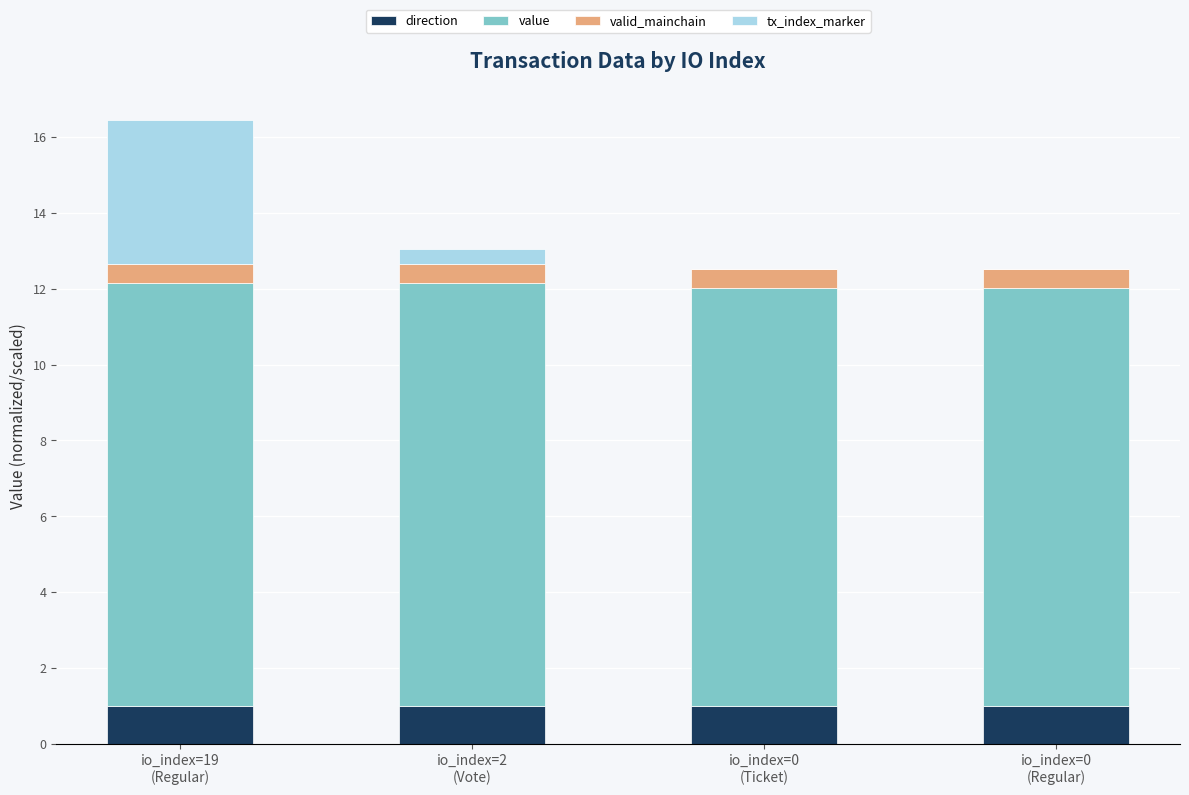

At which category is the sum across all series the highest?

io_index=19
(Regular)